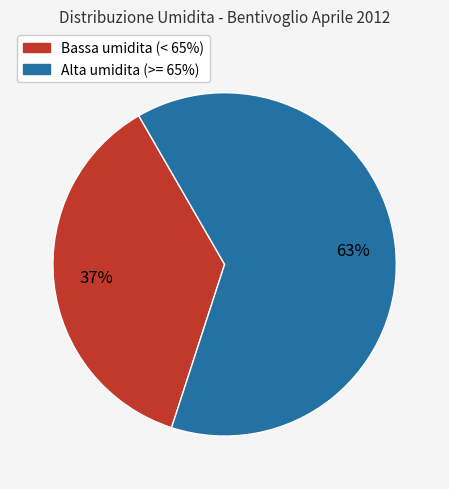

Is there any slice that represents more than half of the pie?

Yes